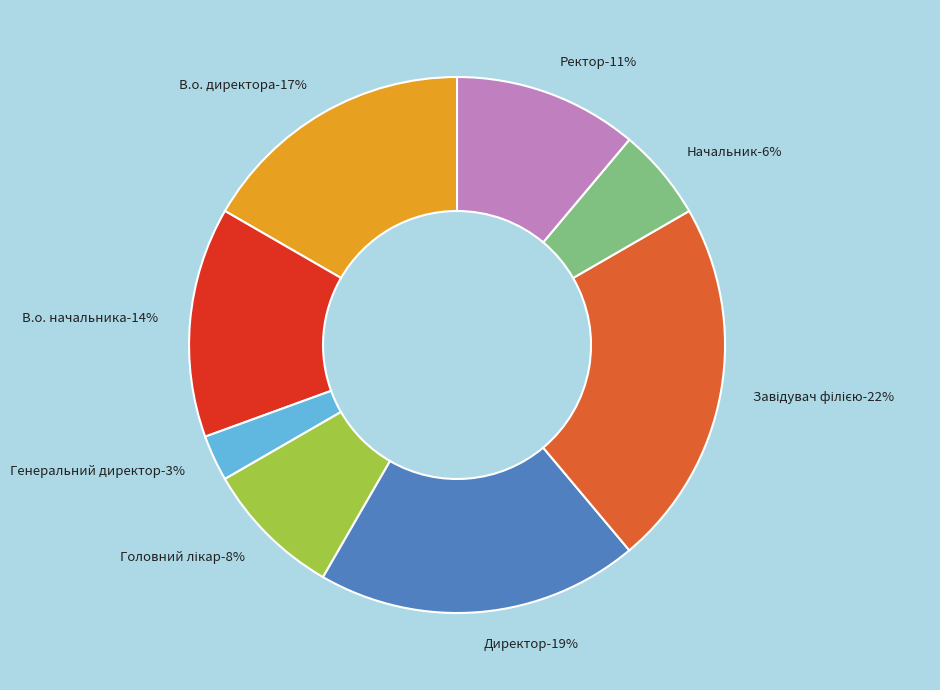

What percentage is the Головний лікар slice, to the nearest percent?

8%